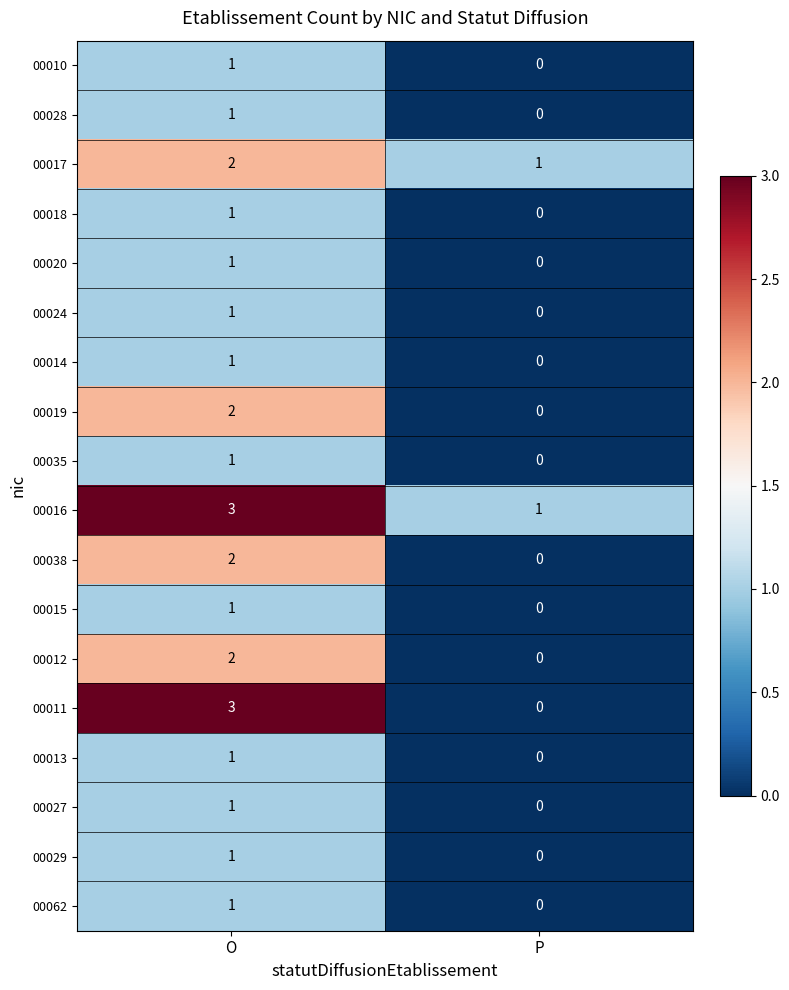

At which label is 00024 closest to 0?

P